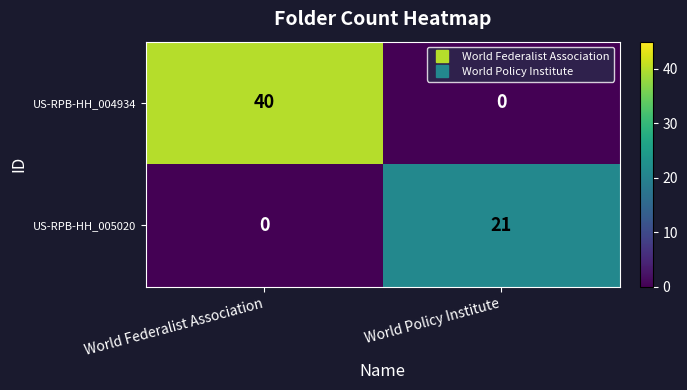

Rank the series at World Federalist Association from lowest to highest value.

US-RPB-HH_005020, US-RPB-HH_004934